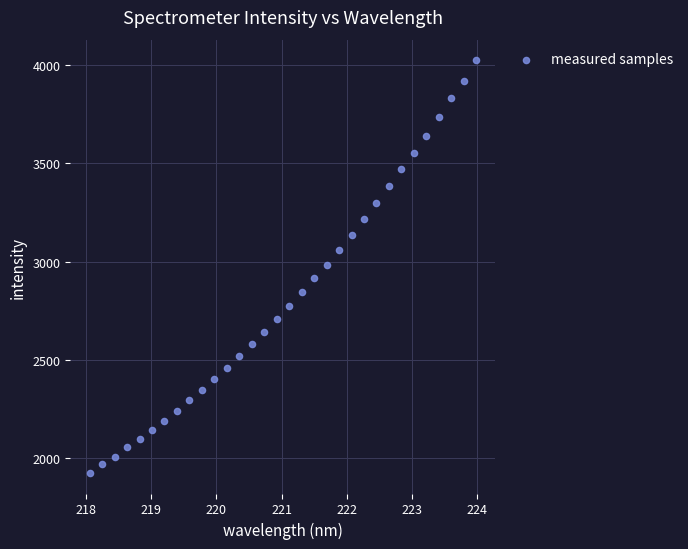

What is the range of Y values (max minus min)?

2096.7